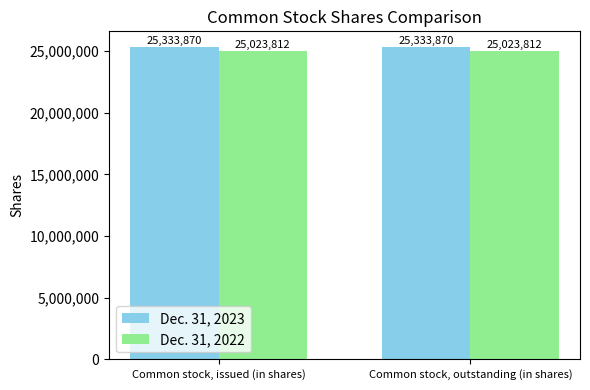

Reading left to right, transcribe all the data shown in this chart.

Dec. 31, 2023: 25333870	25333870
Dec. 31, 2022: 25023812	25023812